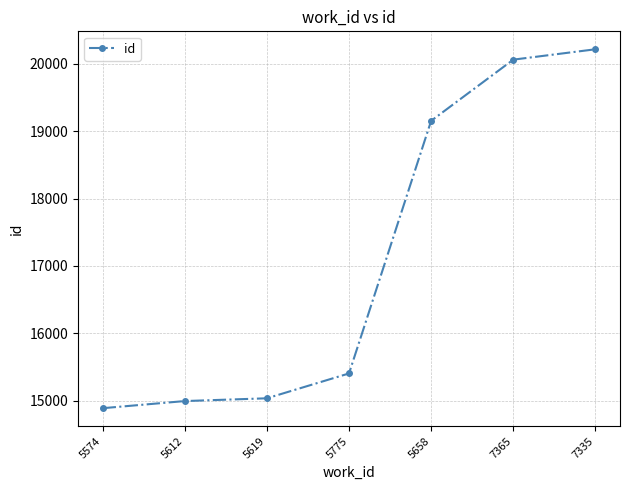

What is the change in value from 7365 to 7335?

+154